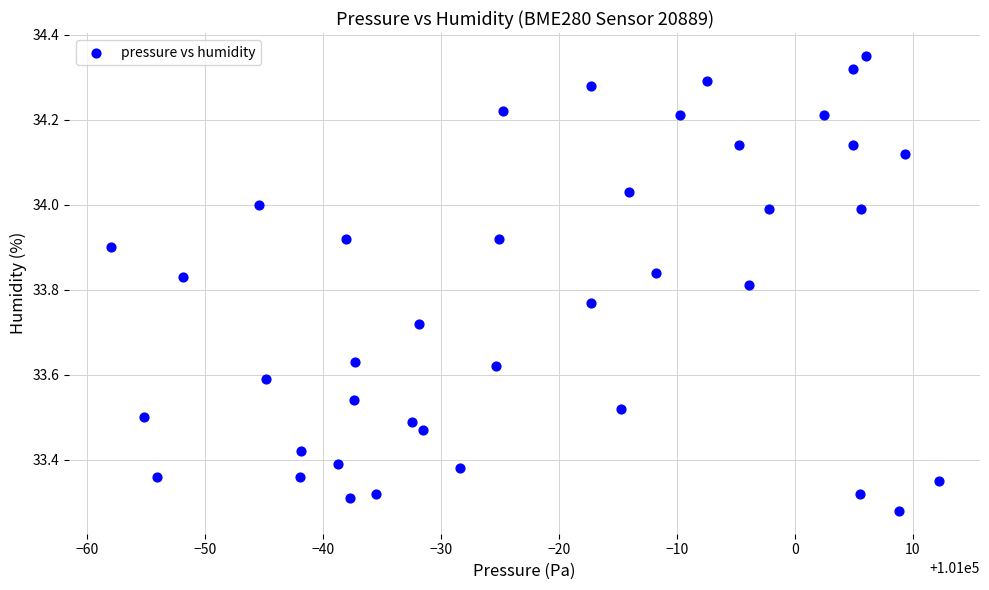

What is the range of X values (max minus min)?

70.2